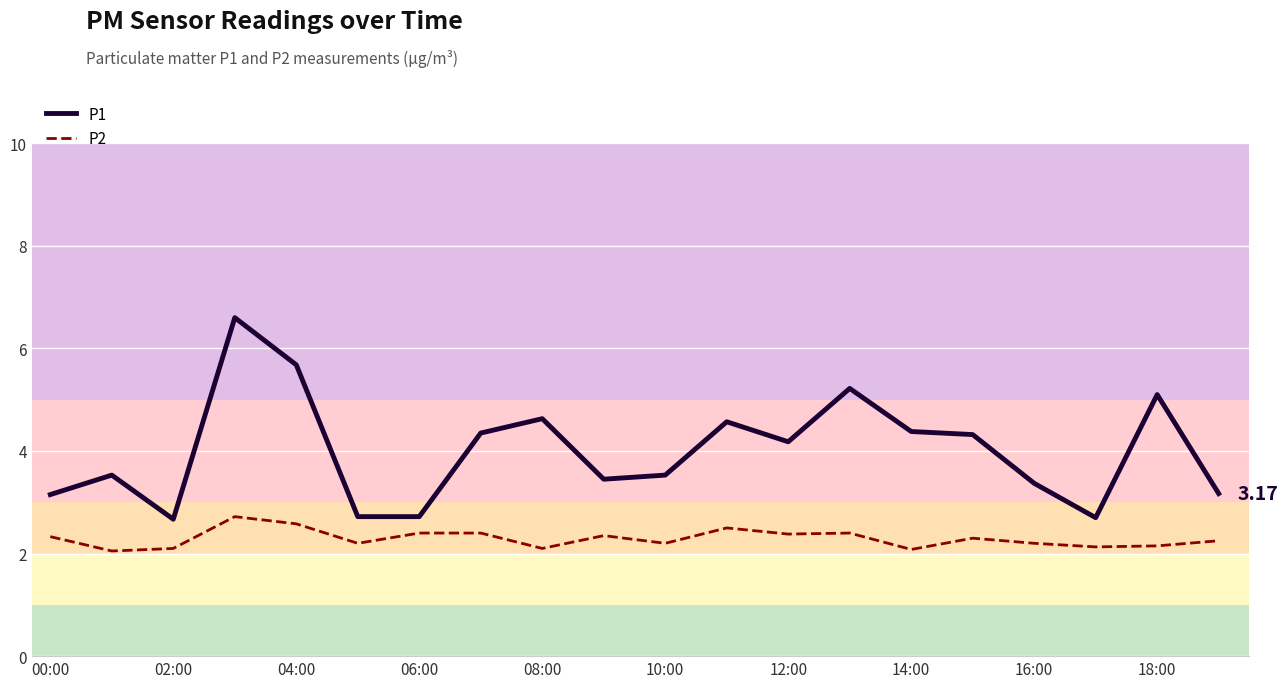

What is the difference between the second highest and second lowest values in the P2 series?

0.5